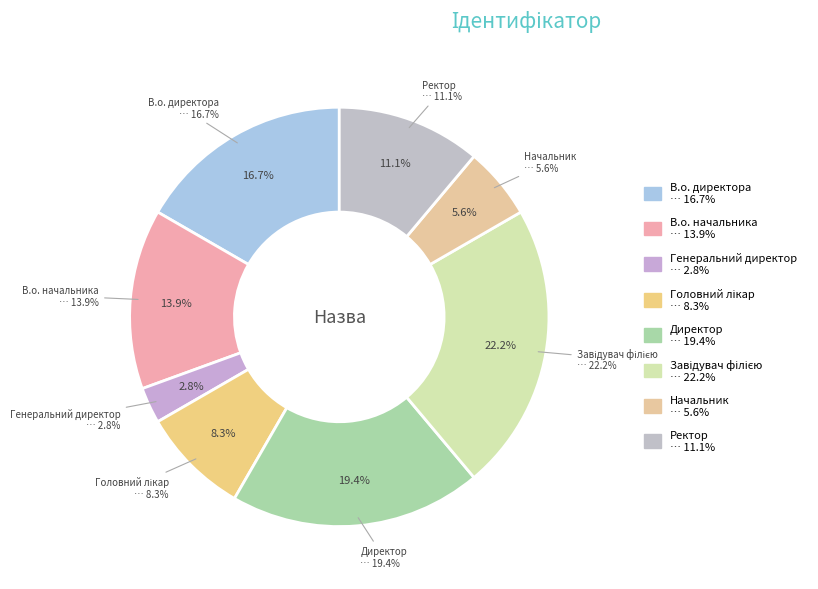

To the nearest percent, what is the difference between the Начальник and Генеральний директор slice percentages?

3%